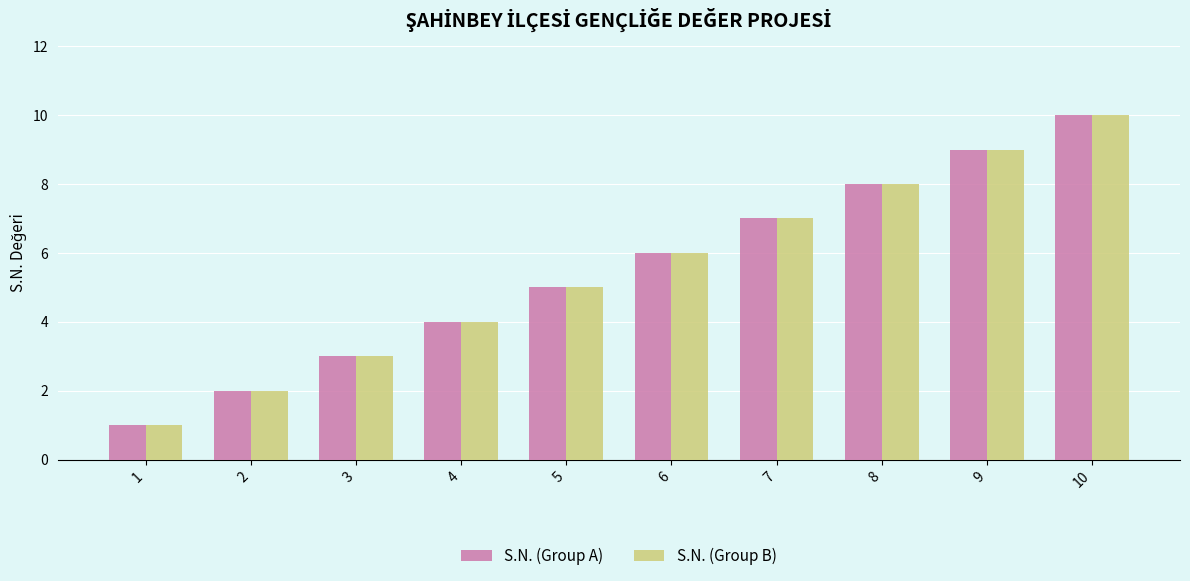

The value of S.N. (Group B) at 5 is 8. True or false?

False